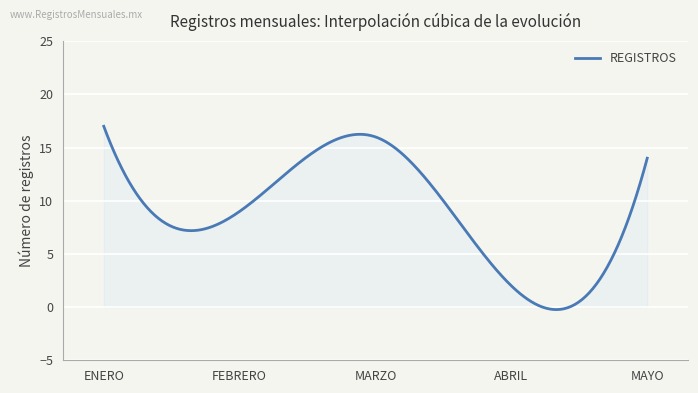

What is the difference between the maximum and minimum values?

17.2